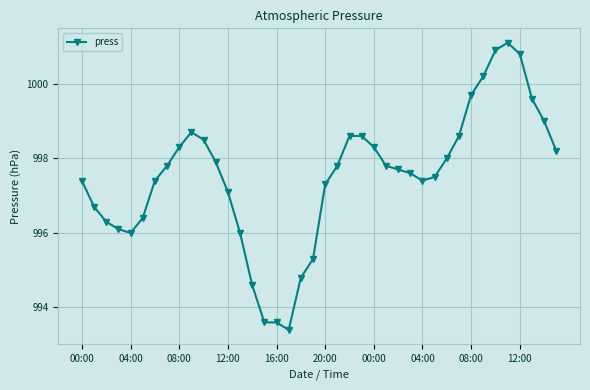

Reading left to right, list all the values displayed in this chart.

997.4	996.7	996.3	996.1	996.0	996.4	997.4	997.8	998.3	998.7	998.5	997.9	997.1	996.0	994.6	993.6	993.6	993.4	994.8	995.3	997.3	997.8	998.6	998.6	998.3	997.8	997.7	997.6	997.4	997.5	998.0	998.6	999.7	1000.2	1000.9	1001.1	1000.8	999.6	999.0	998.2